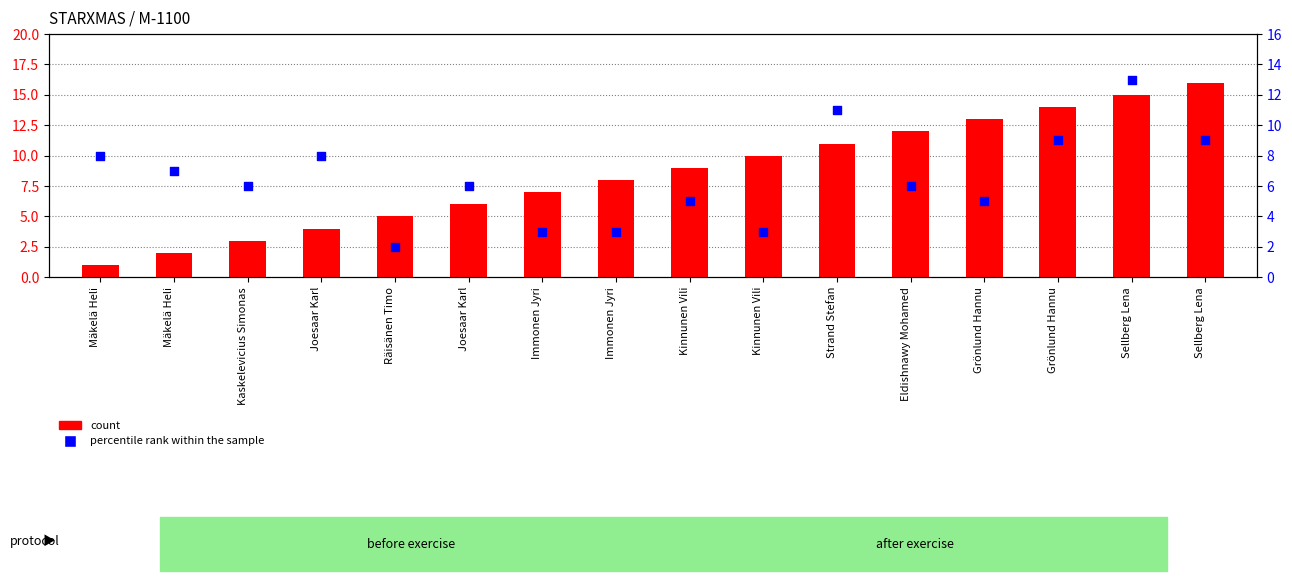

Which series has the largest Y range (max minus min)?

count